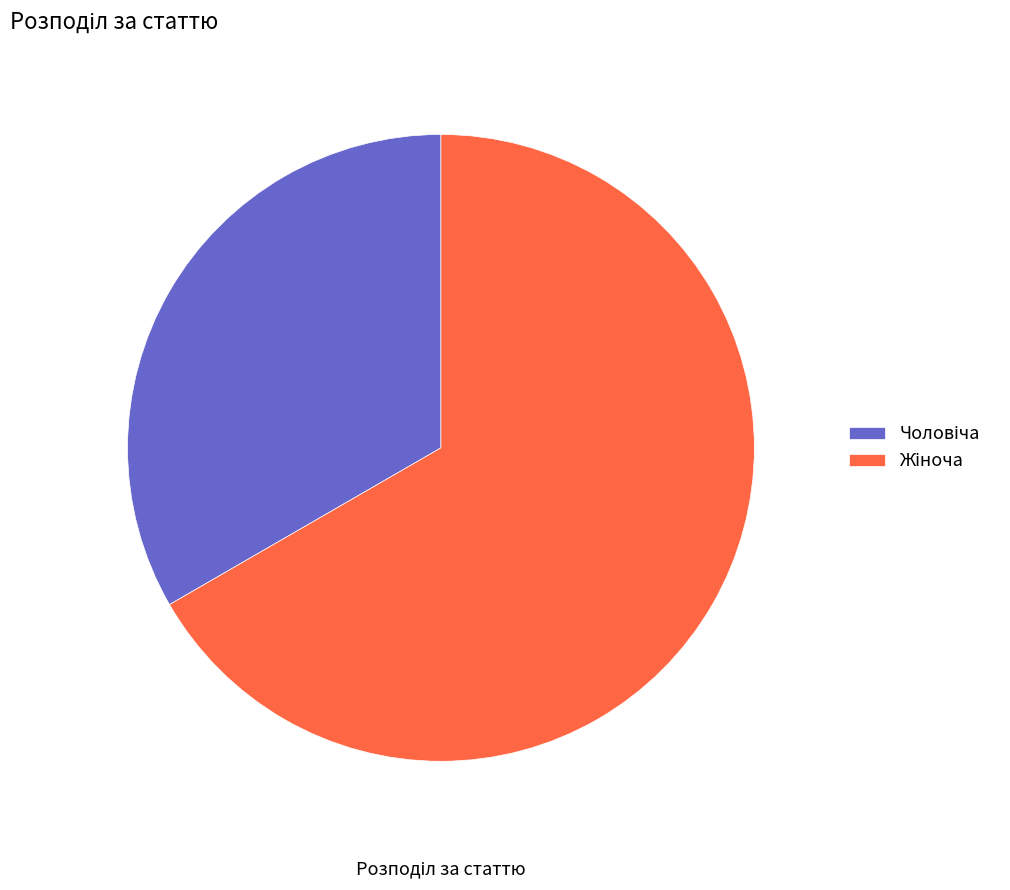

Is there any slice that represents more than half of the pie?

Yes